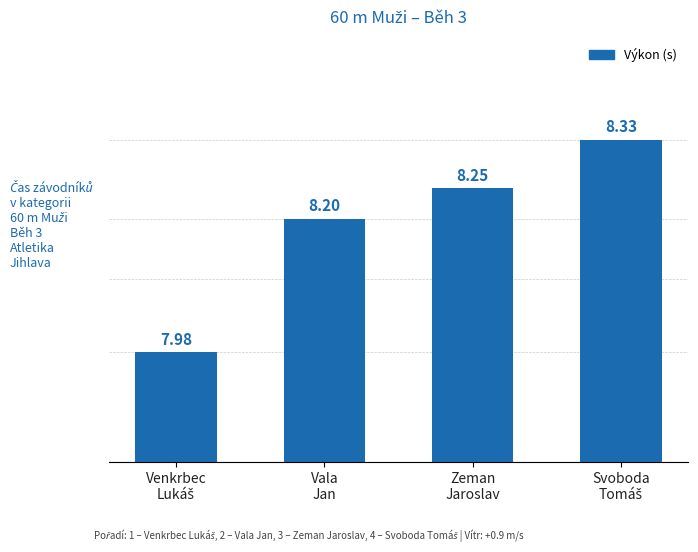

What is the maximum value shown in the chart?

8.3